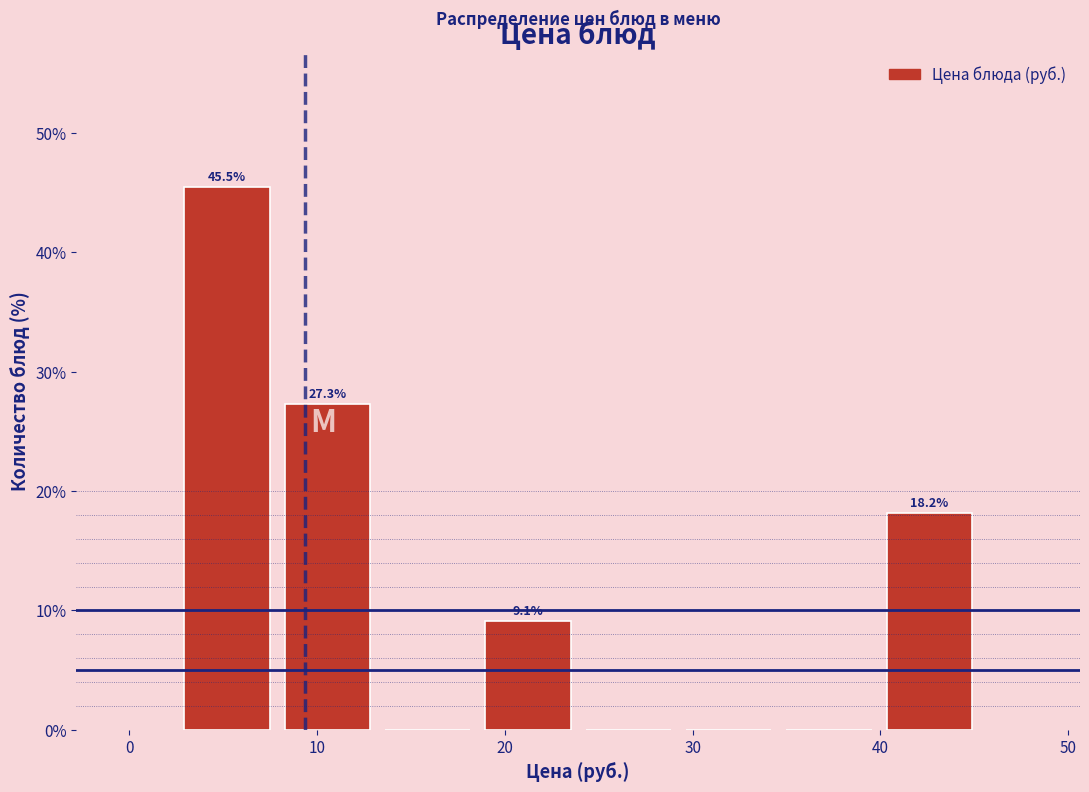

Over which range of the x-axis is the bar tallest?

3 to 8